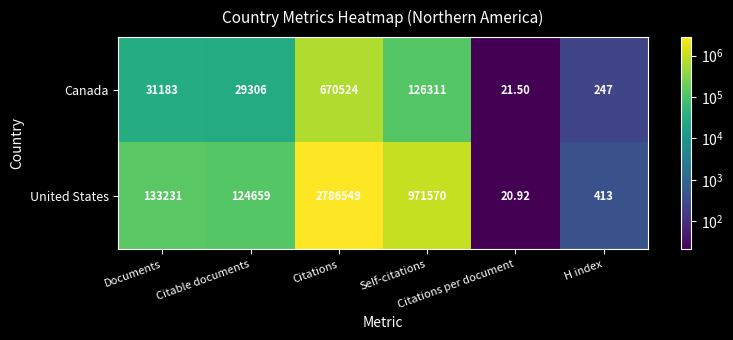

Which series has the widest spread of values?

United States